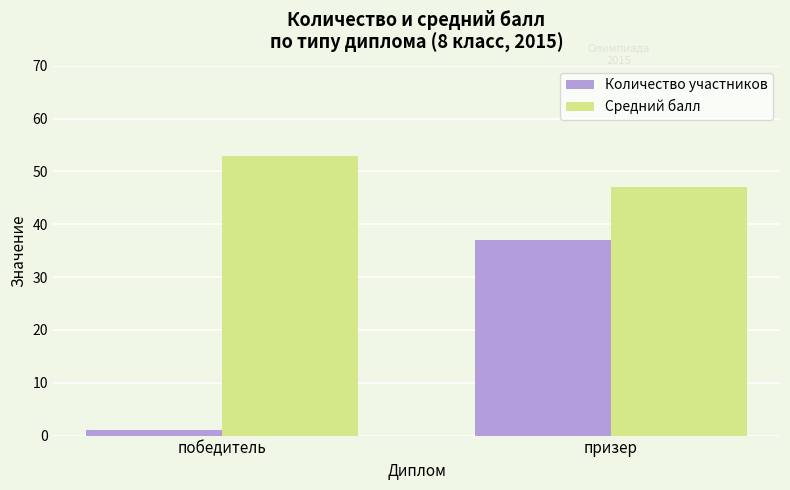

Reading left to right, extract all data points from this chart.

Количество участников: 1	37
Средний балл: 53	47